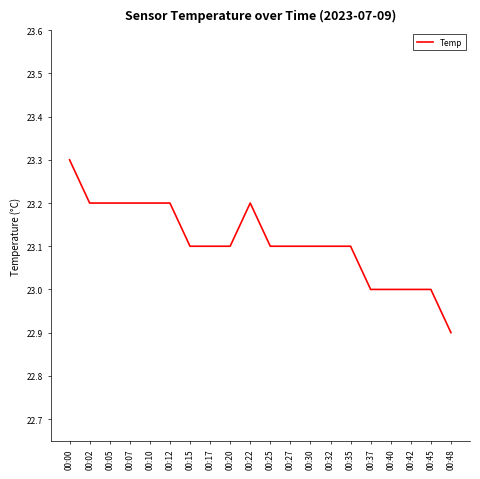

What is the change in value from 00:12 to 00:40?

-0.2